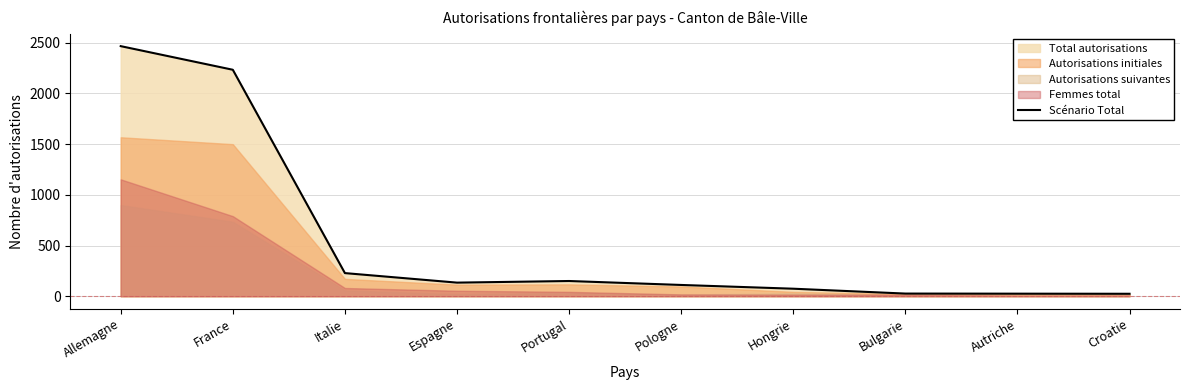

Rank the categories by value from lowest to highest.

Croatie, Autriche, Bulgarie, Hongrie, Pologne, Espagne, Portugal, Italie, France, Allemagne